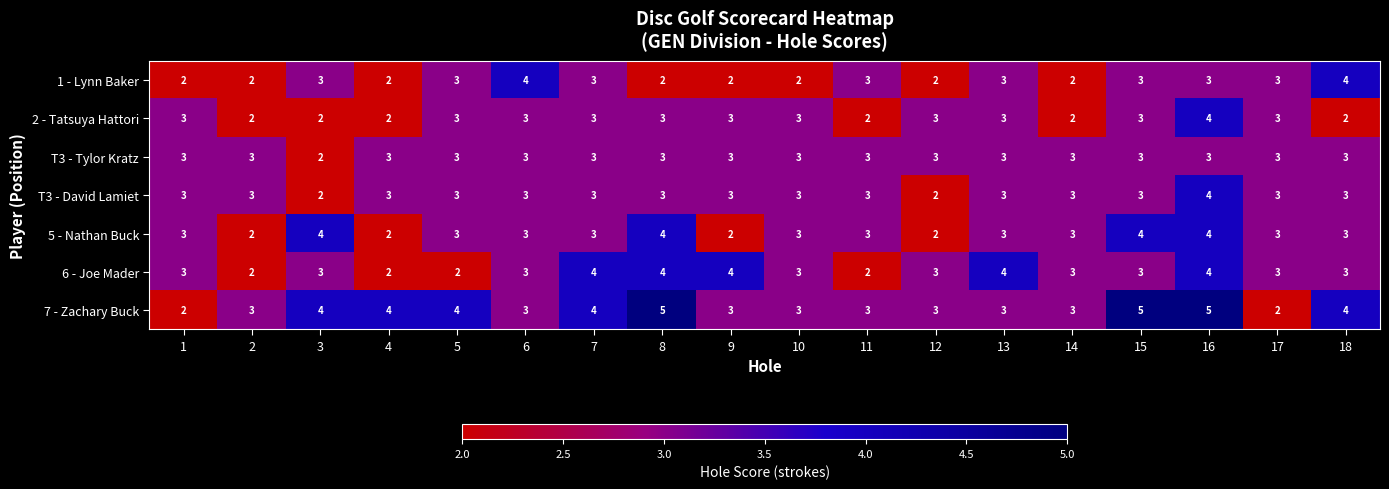

Which series has the largest total across all categories?

7 - Zachary Buck